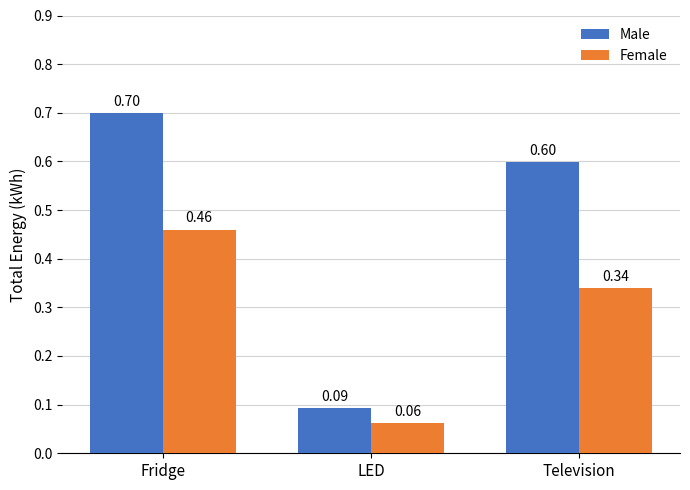

At which label is Male closest to 0?

LED